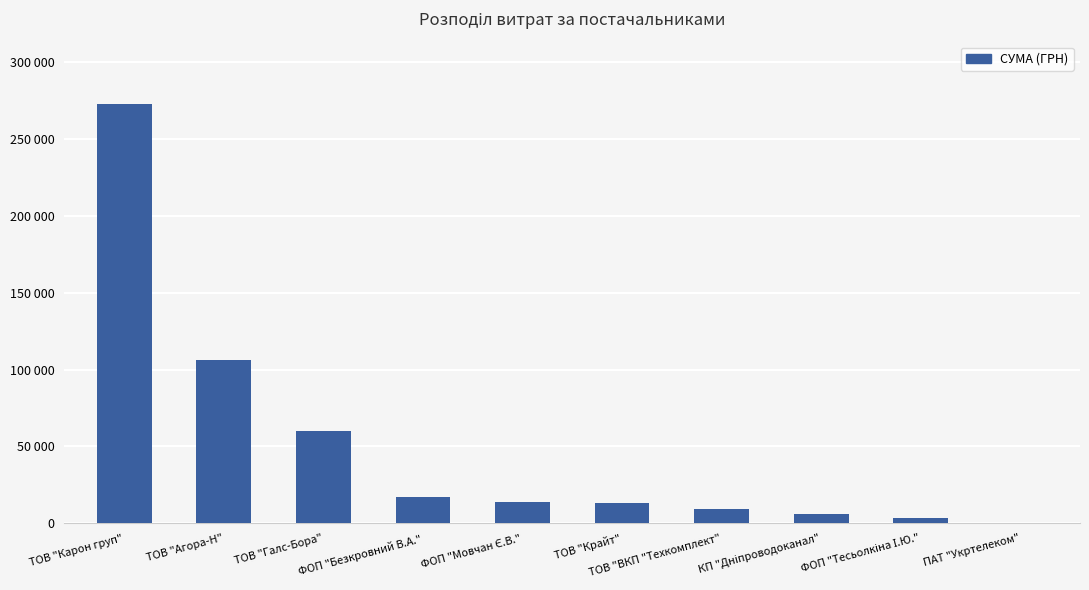

What is the minimum value shown in the chart?

355.0